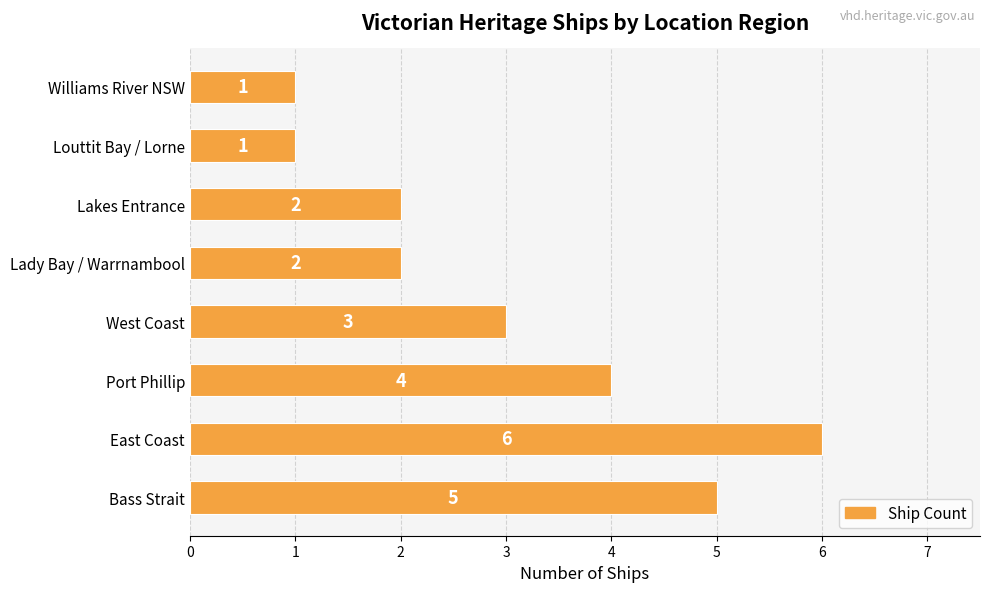

The chart shows a value of 1 at Lakes Entrance. True or false?

False